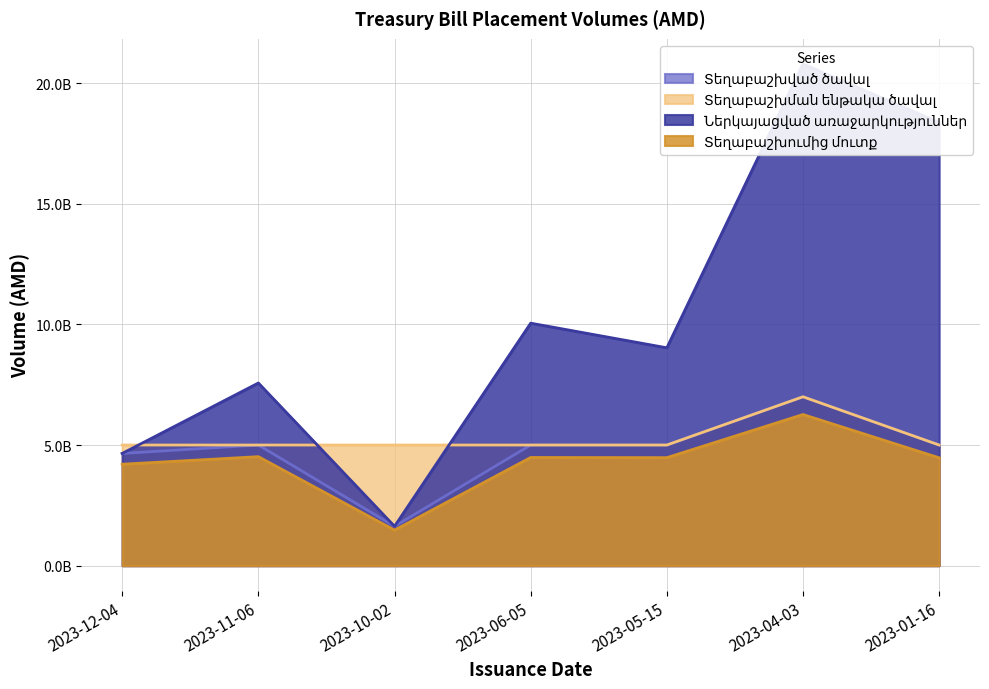

True or false: Տեղաբաշխման ենթակա ծավալ and Տեղաբաշխումից մուտք cross at least once.

False